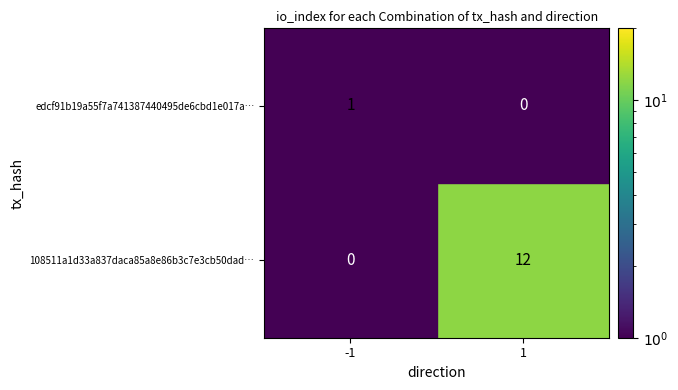

What is the sum of the 108511a1d33a837daca85a8e86b3c7e3cb50dad… values at -1 and 1?

12